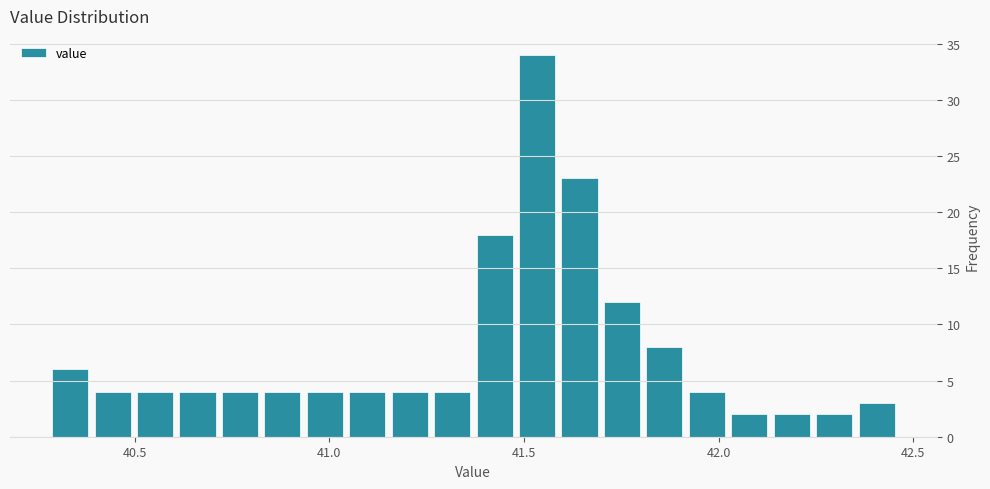

Around what value on the x-axis is the tallest bar? Give the approximate position of its centre, as read against the axis.

41.55